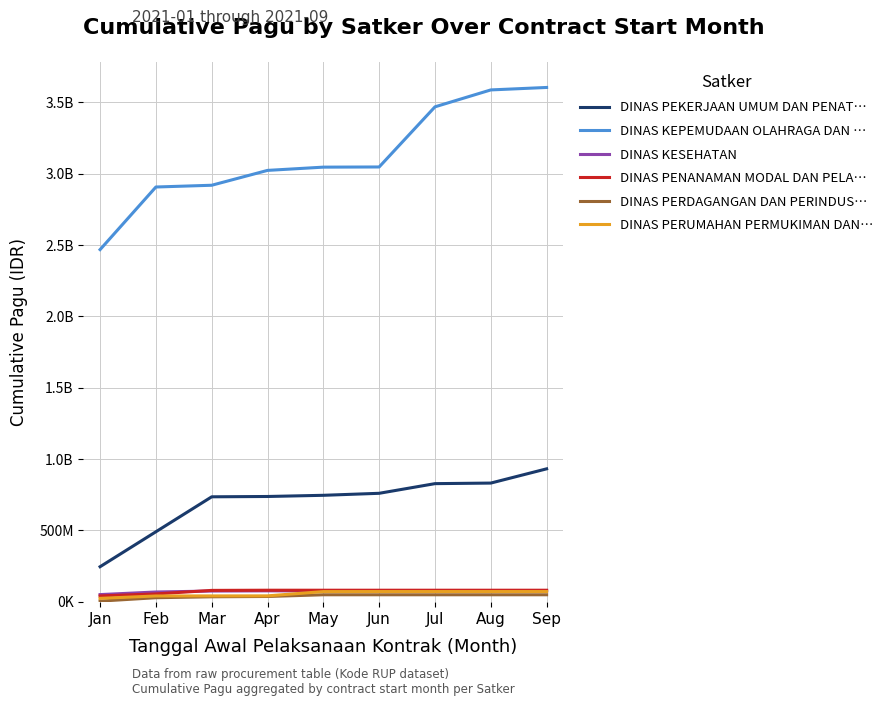

At how many categories does at least one series exceed 2414550268?

9